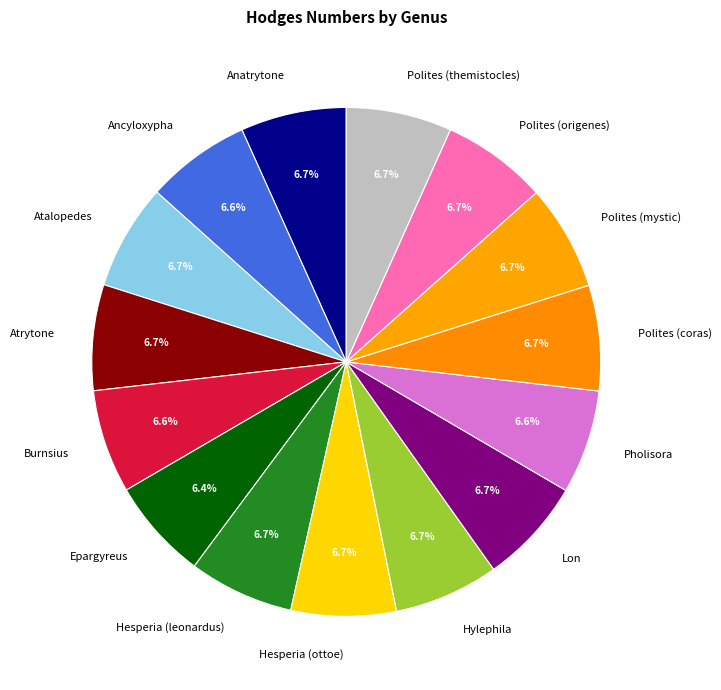

How many slices are in this pie chart?

15